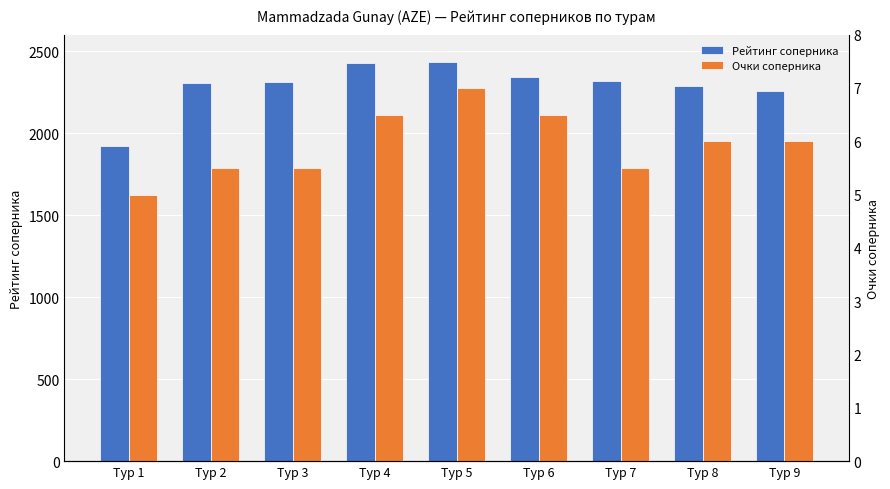

Which series has the largest range (max minus min)?

Рейтинг соперника